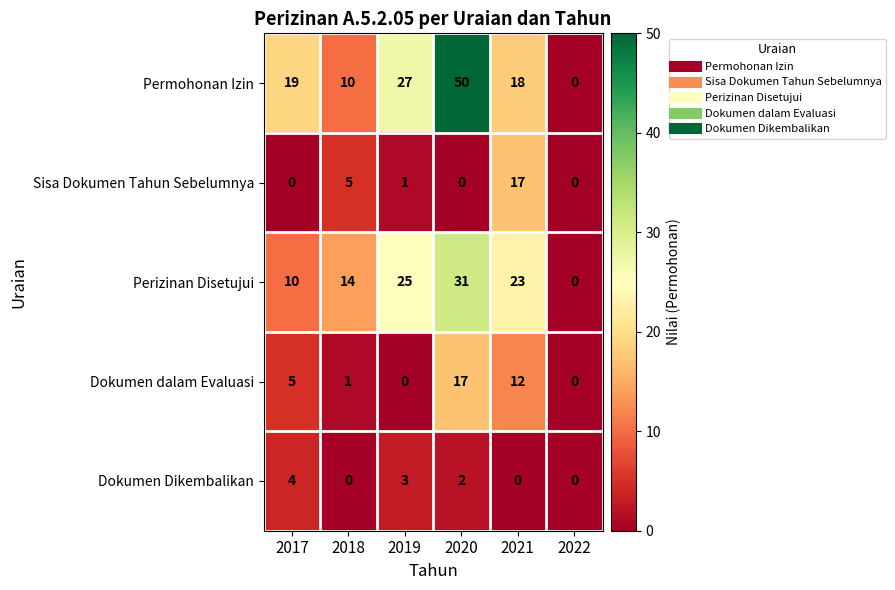

What is the total value across all series at 2020?

100